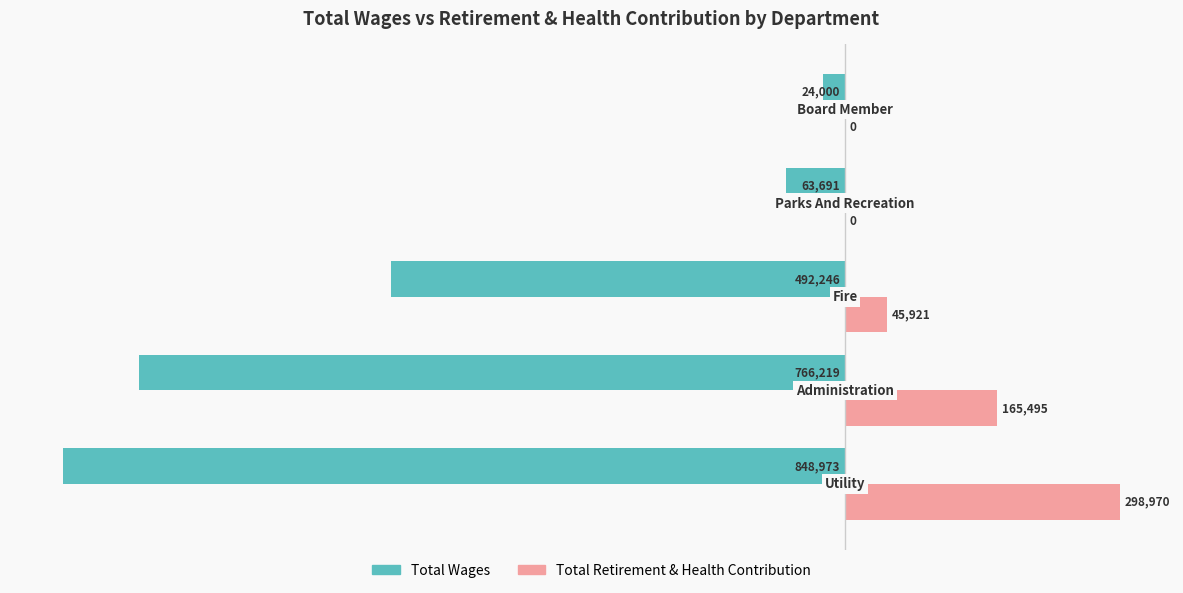

Which series has the largest total across all categories?

Total Retirement & Health Contribution